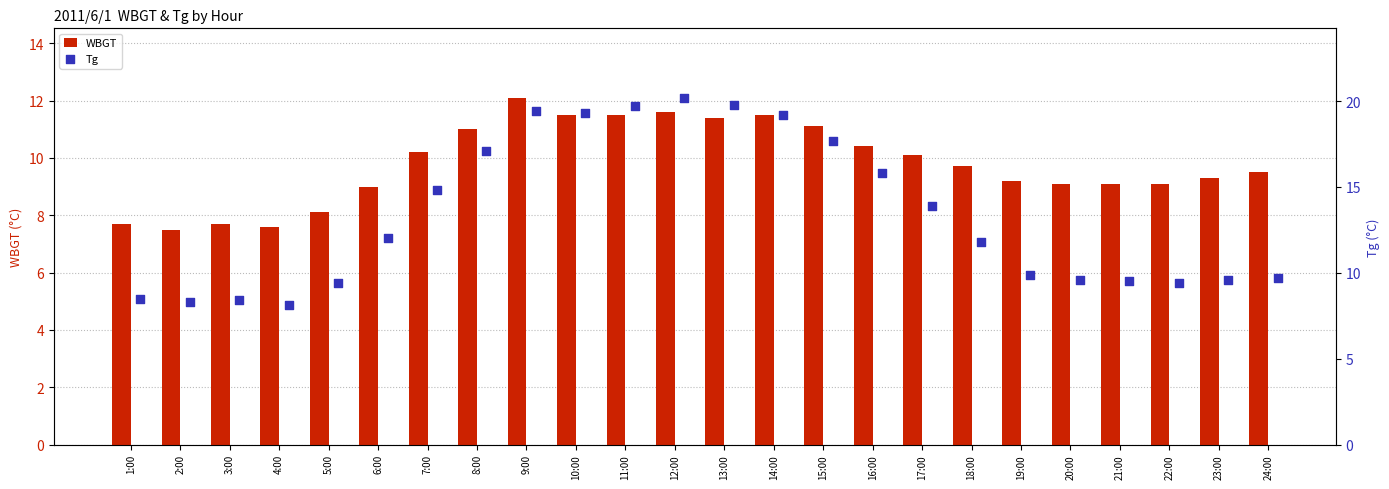

What is the sum of all WBGT values?

235.0